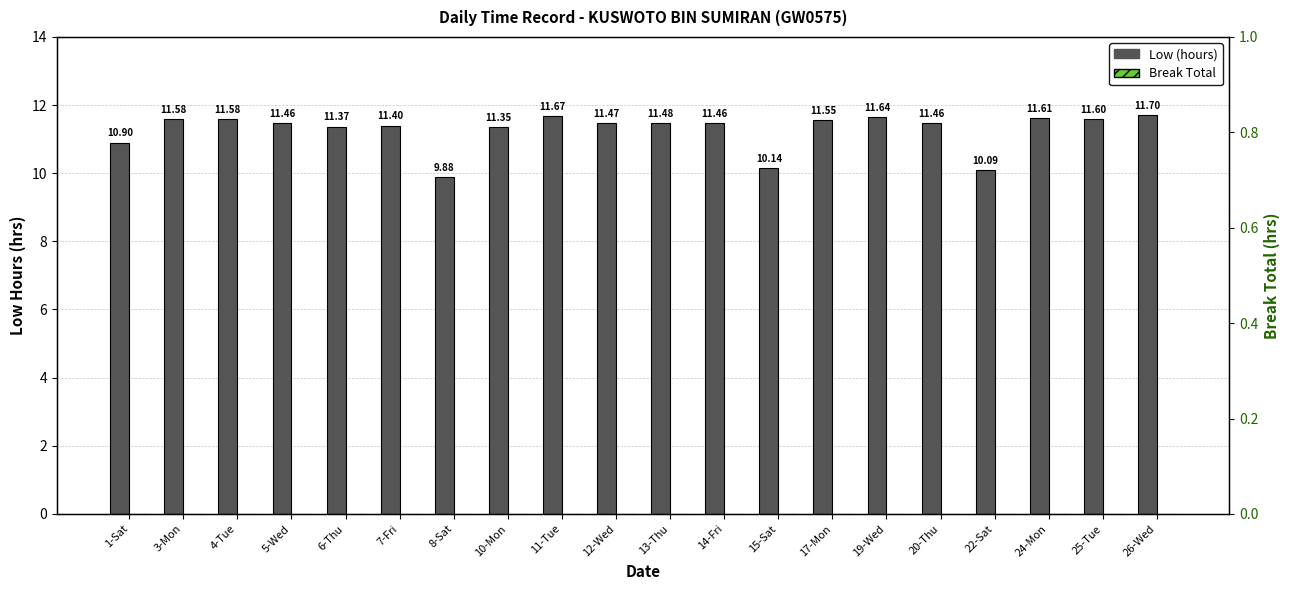

Is the value of Low (hours) at 25-Tue greater than the value of Break Total at 4-Tue?

Yes